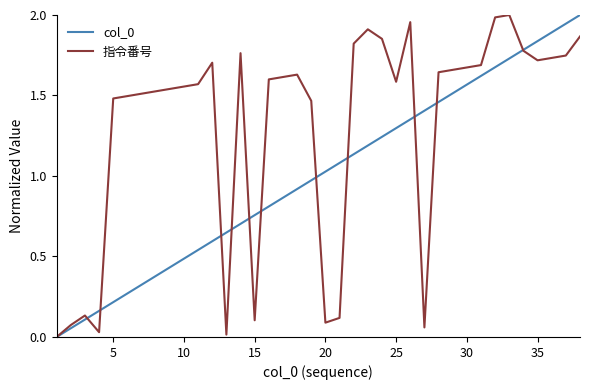

Which series has the largest total across all categories?

指令番号